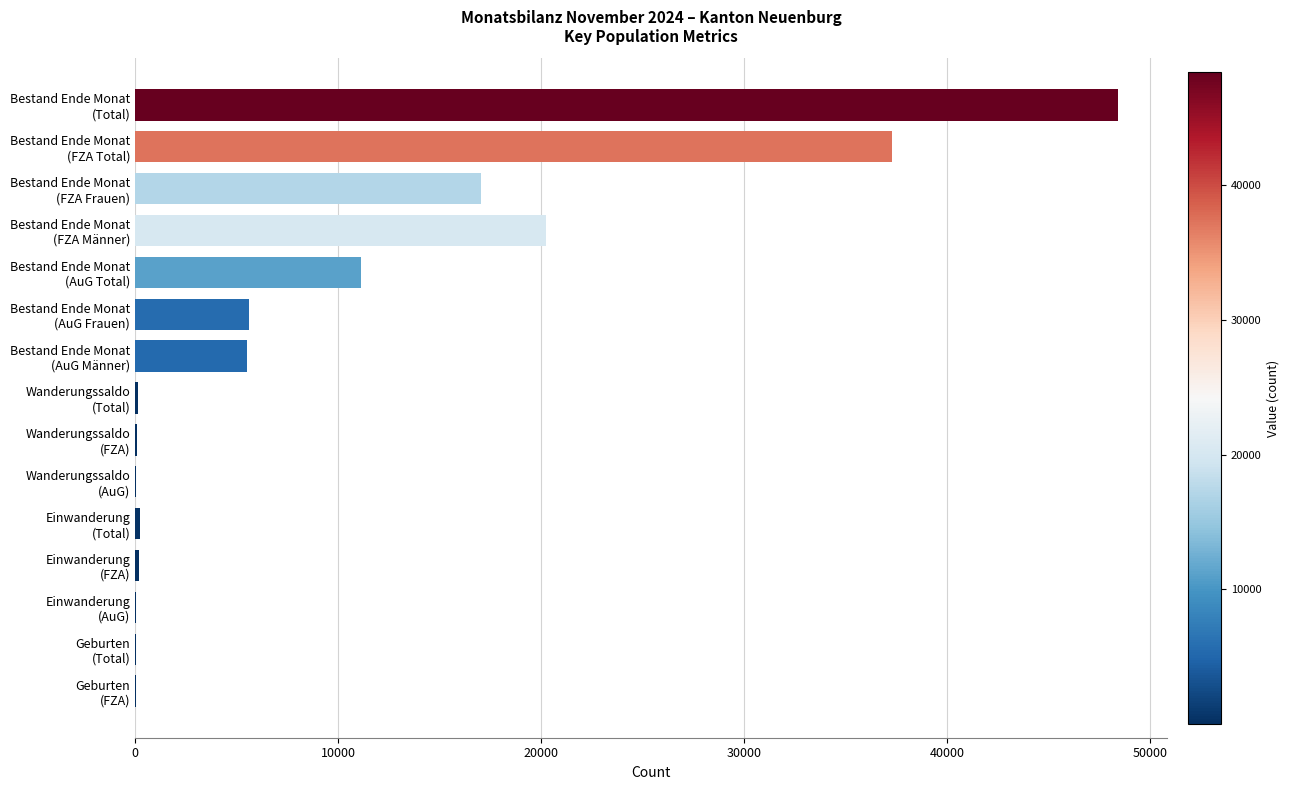

What is the maximum value shown in the chart?

48402